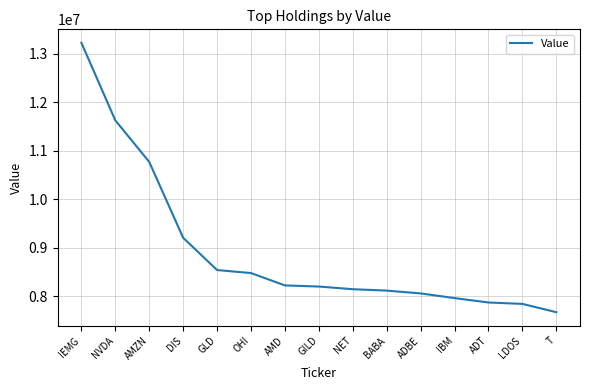

What is the difference between the values at OHI and AMZN?

2293000